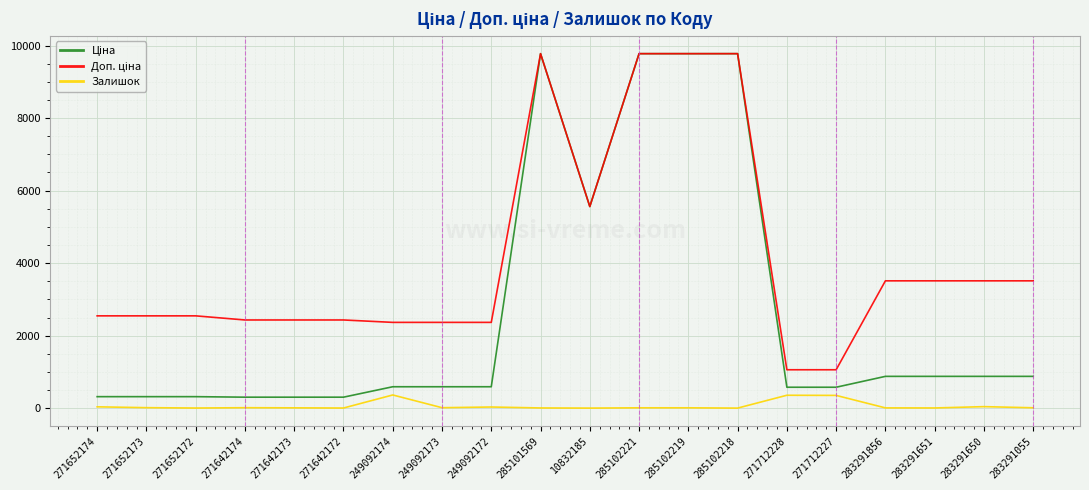

How many lines are shown in the chart?

3